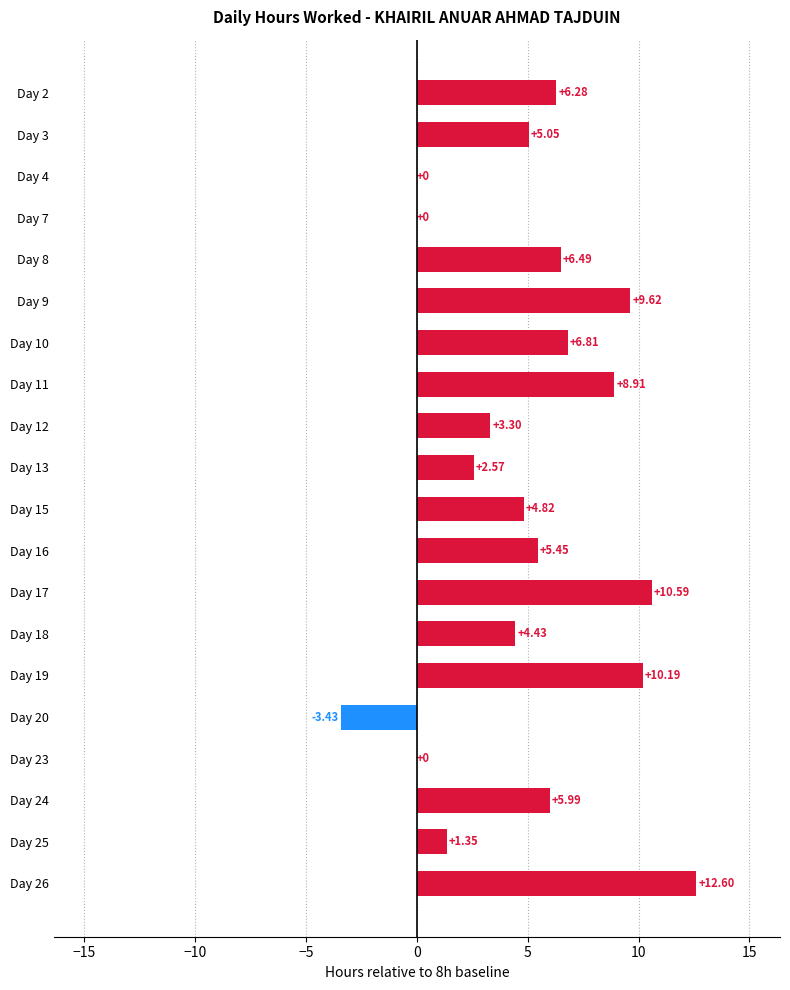

Approximately how many times larger is the value at Day 13 compared to Day 18?

0.6